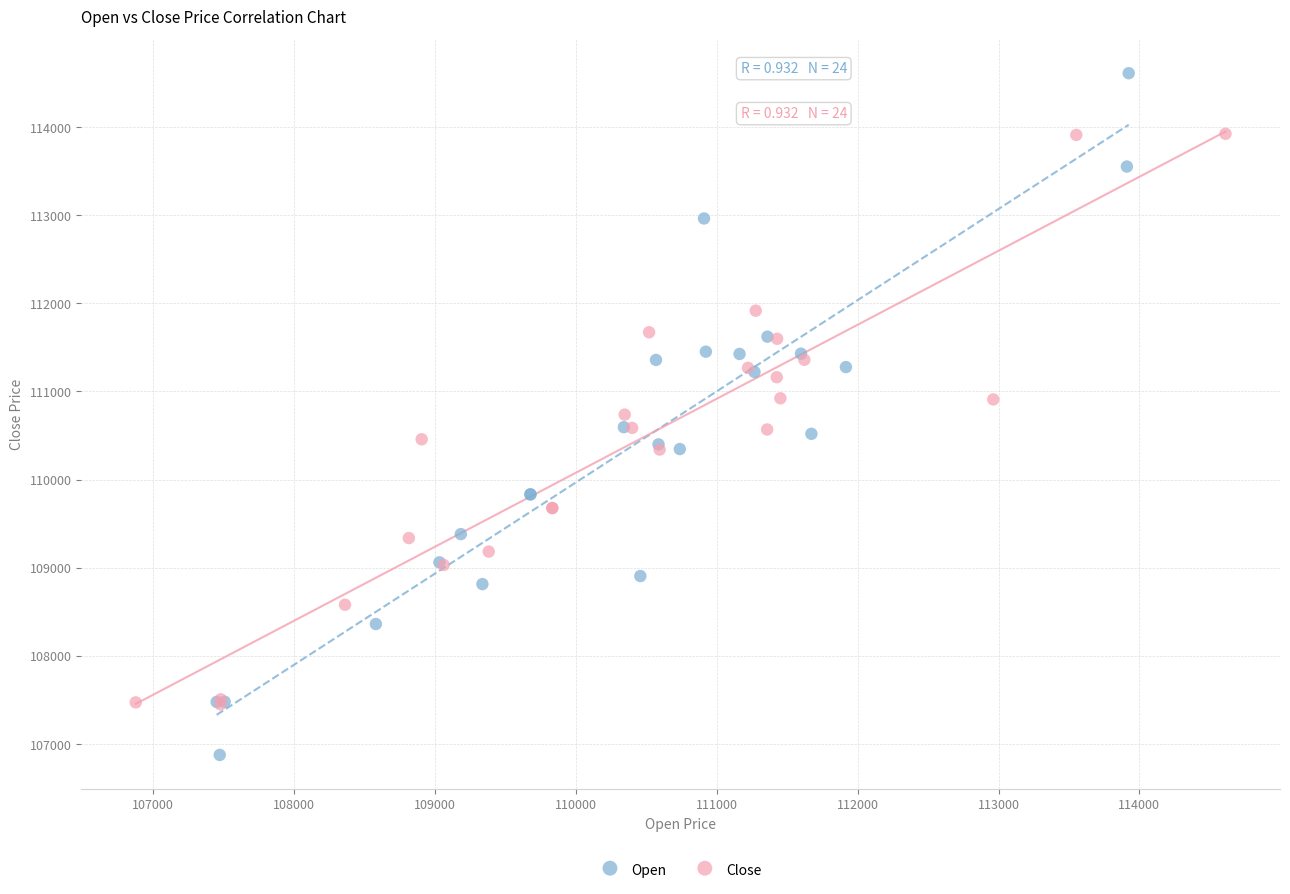

Which series has the largest Y range (max minus min)?

Open